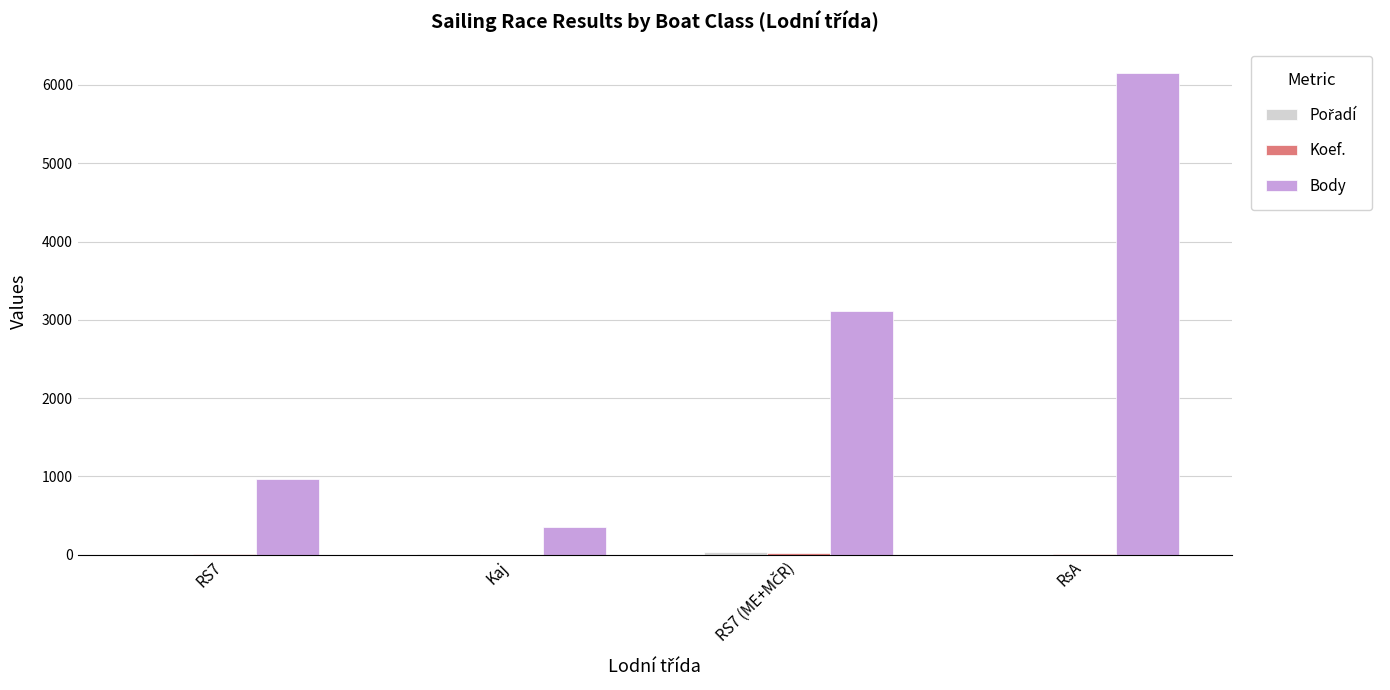

Between RS7 and Kaj, which series saw the biggest shift?

Body